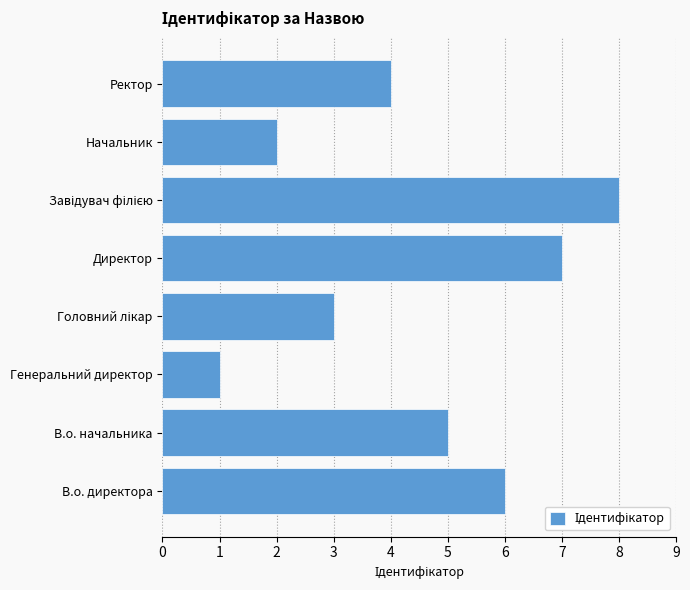

Which has a higher value, В.о. директора or Директор?

Директор